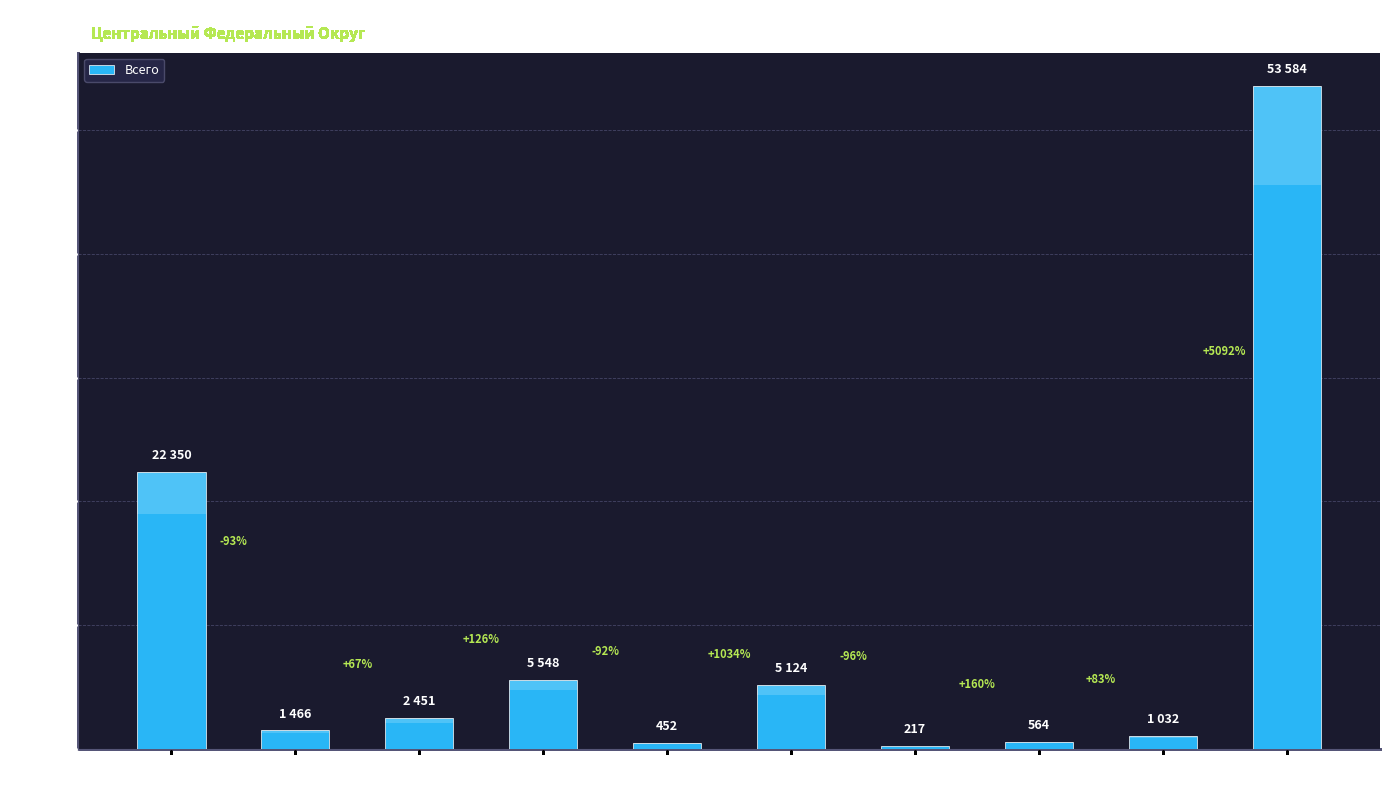

How many categories are shown in the chart?

10